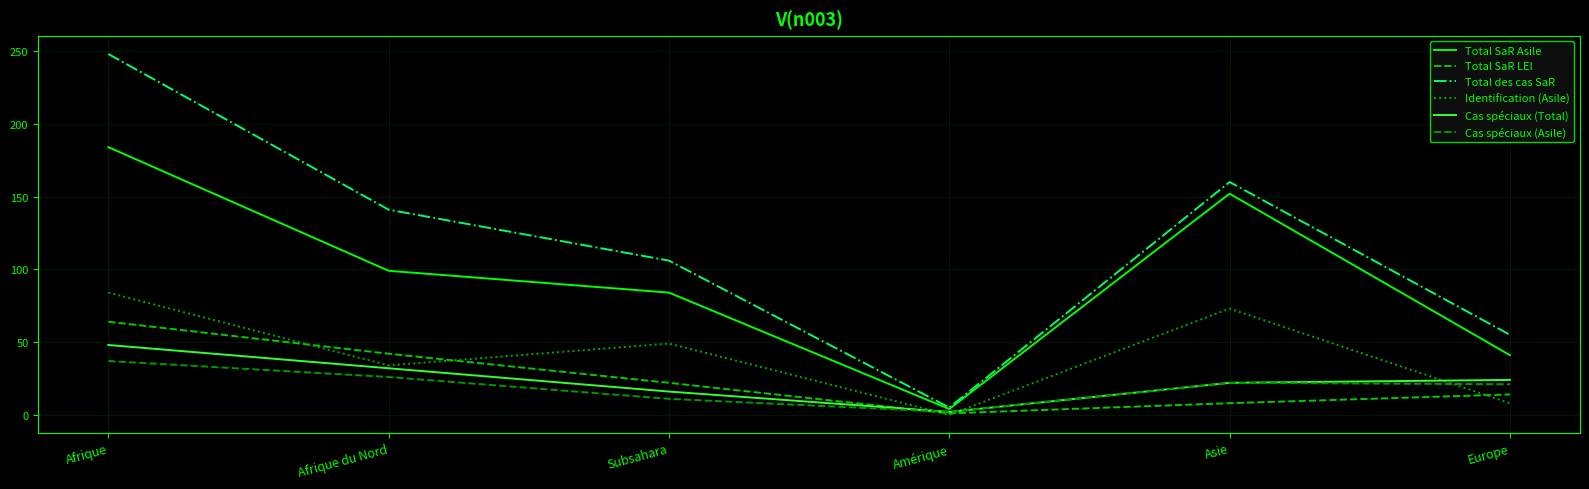

What is the minimum value for Total des cas SaR?

5